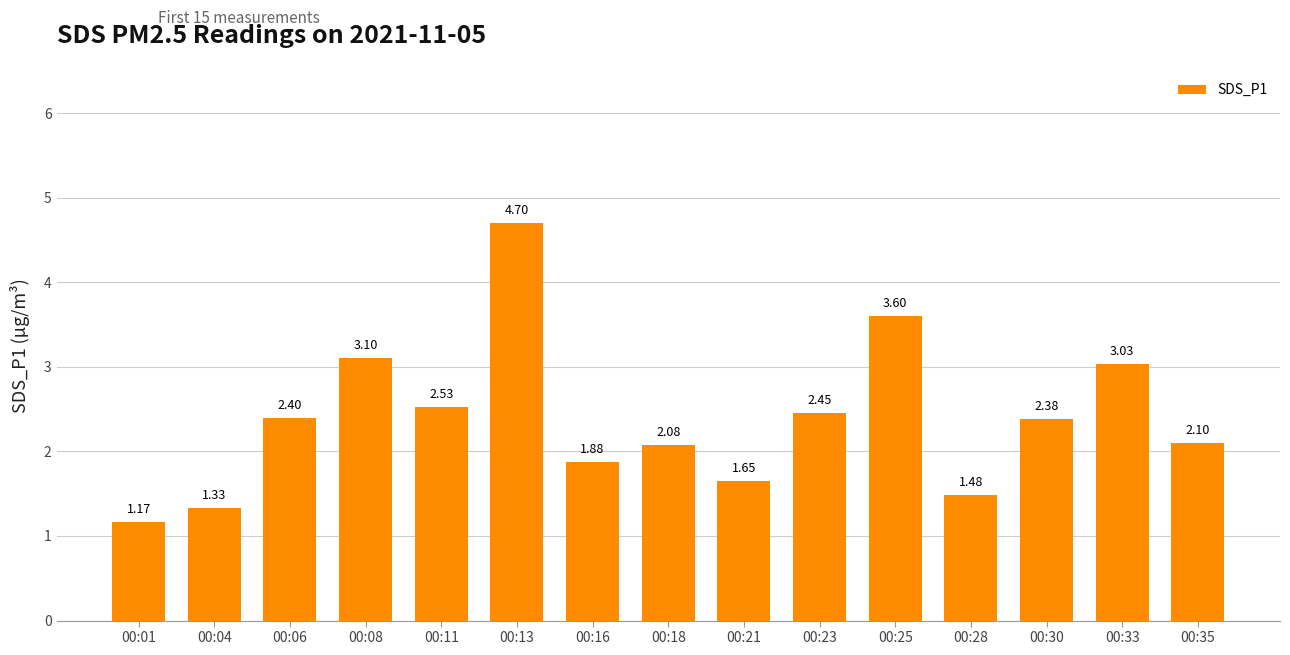

Which has a higher value, 00:01 or 00:23?

00:23